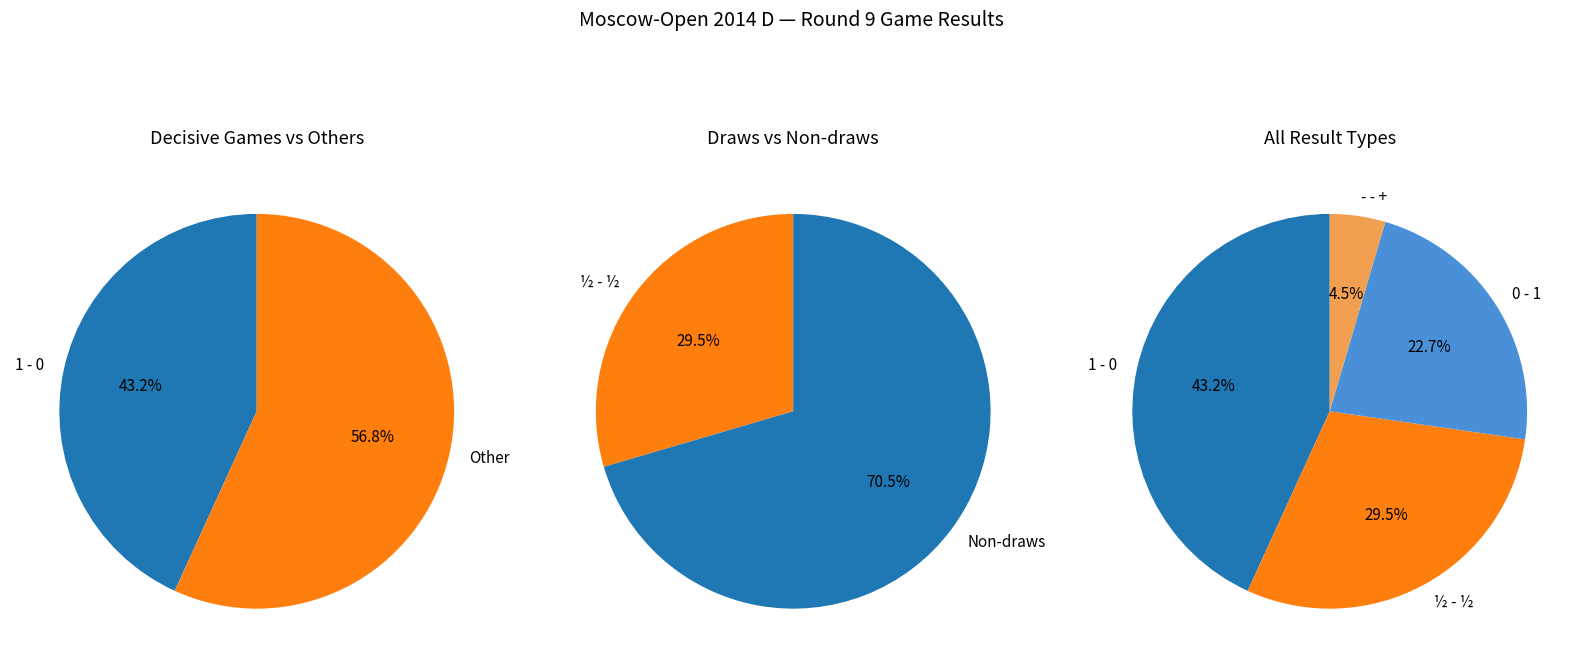

The 1 - 0 slice represents 28% of the pie. True or false?

False